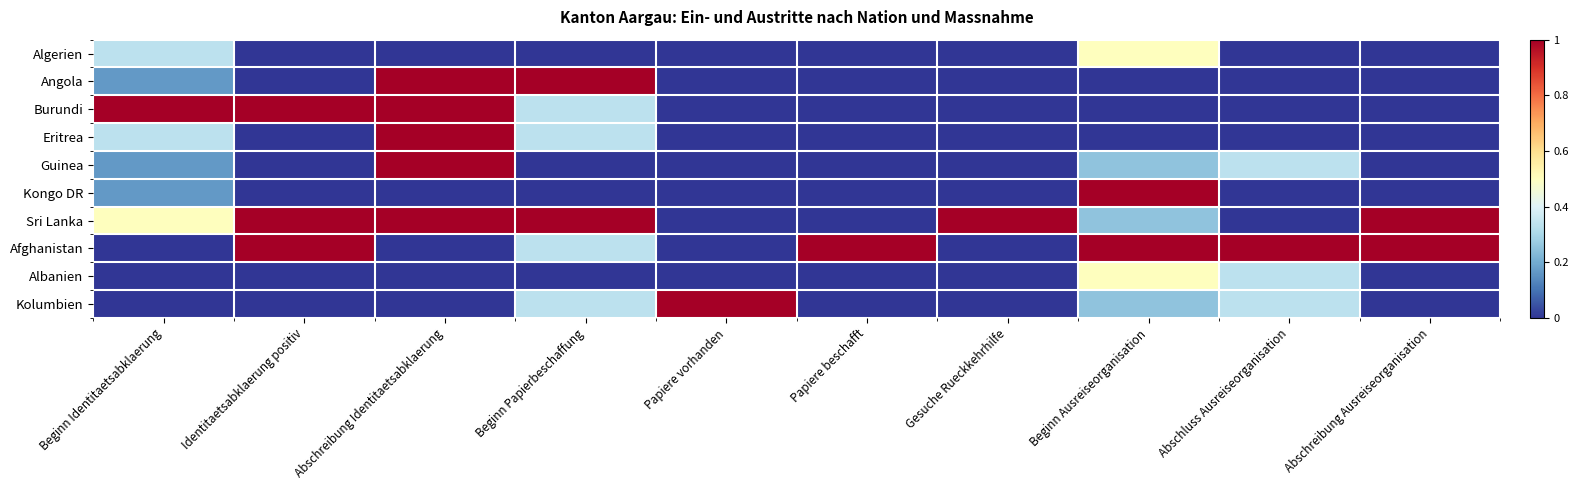

Which series has the largest range (max minus min)?

Angola